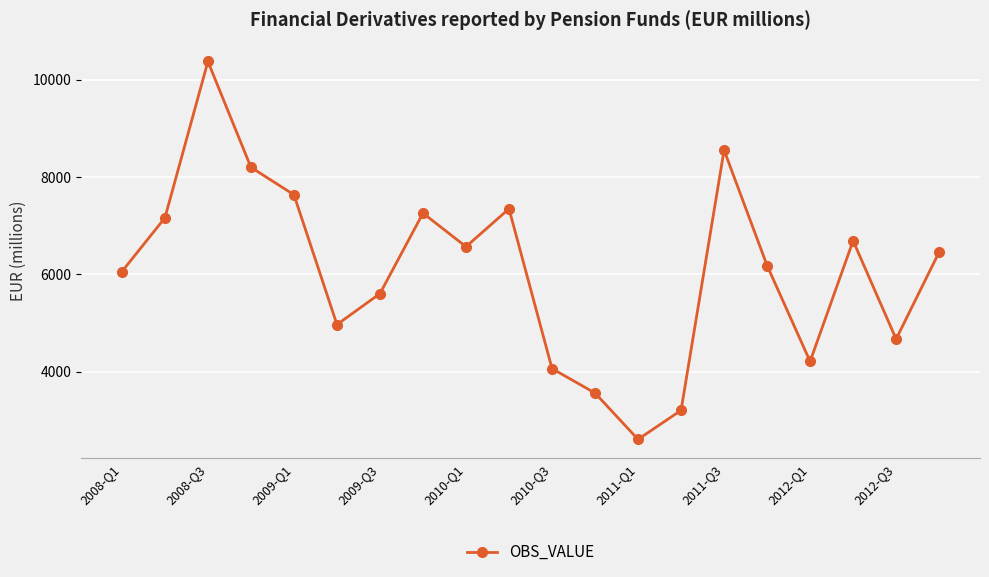

How many points are higher than both their immediate neighbors (excluding endpoints)?

5